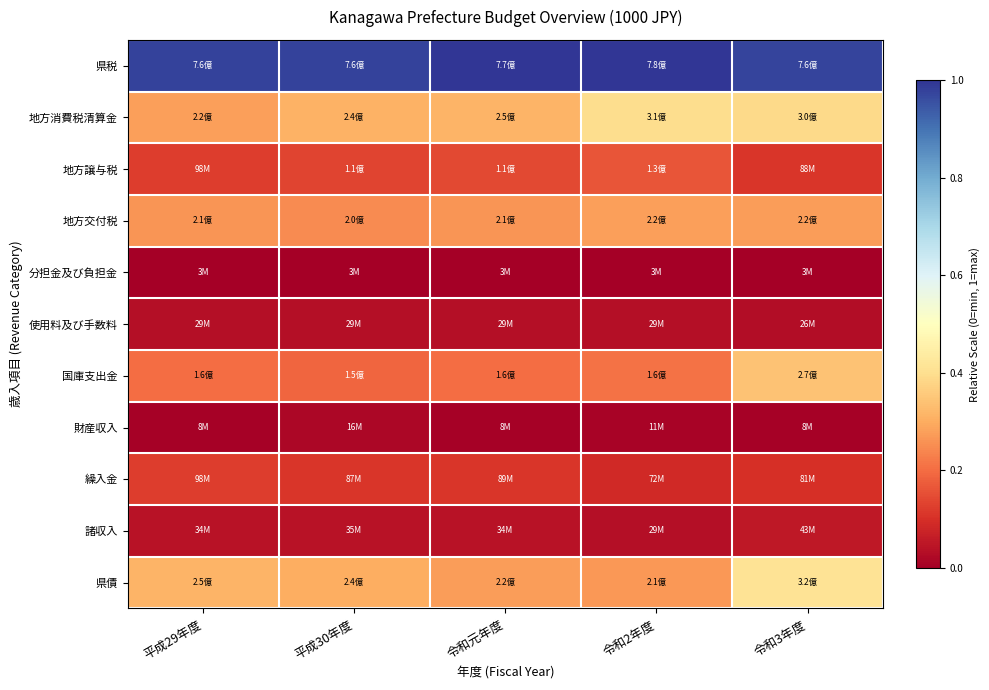

What is the maximum value shown in the chart?

1.0